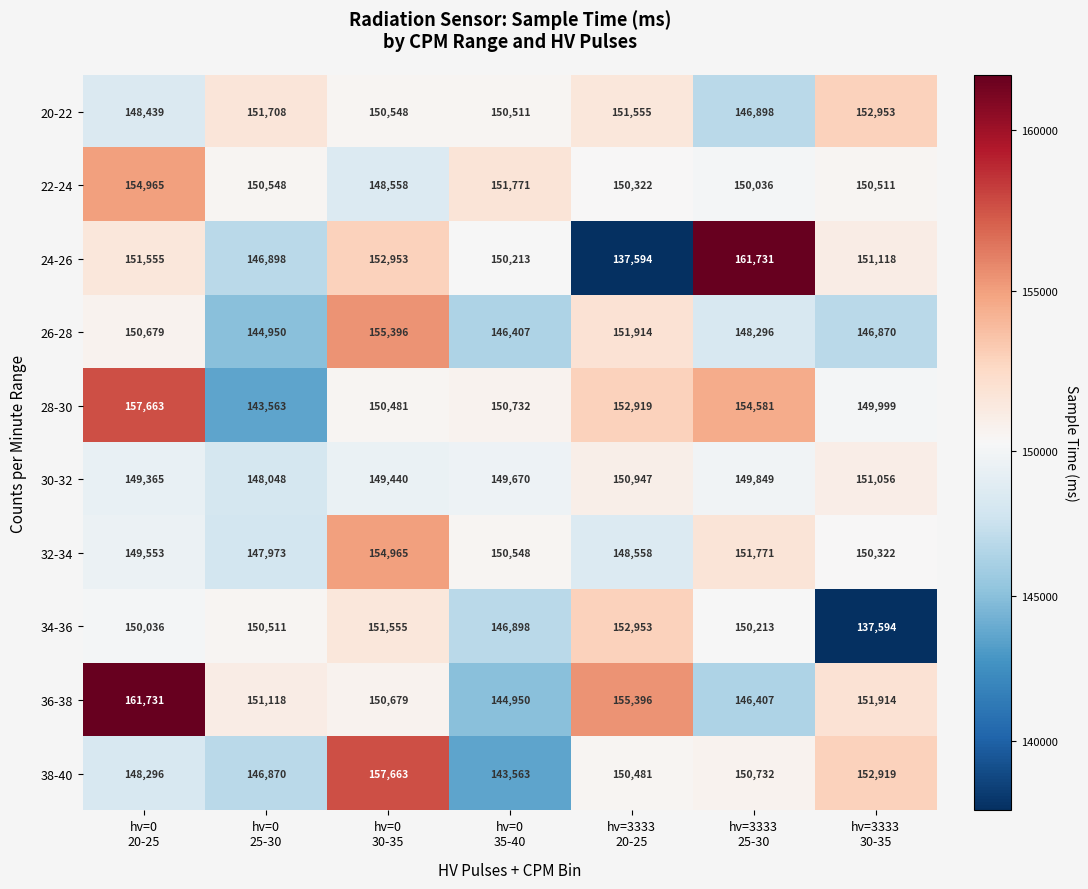

What is the greatest value displayed?

161731